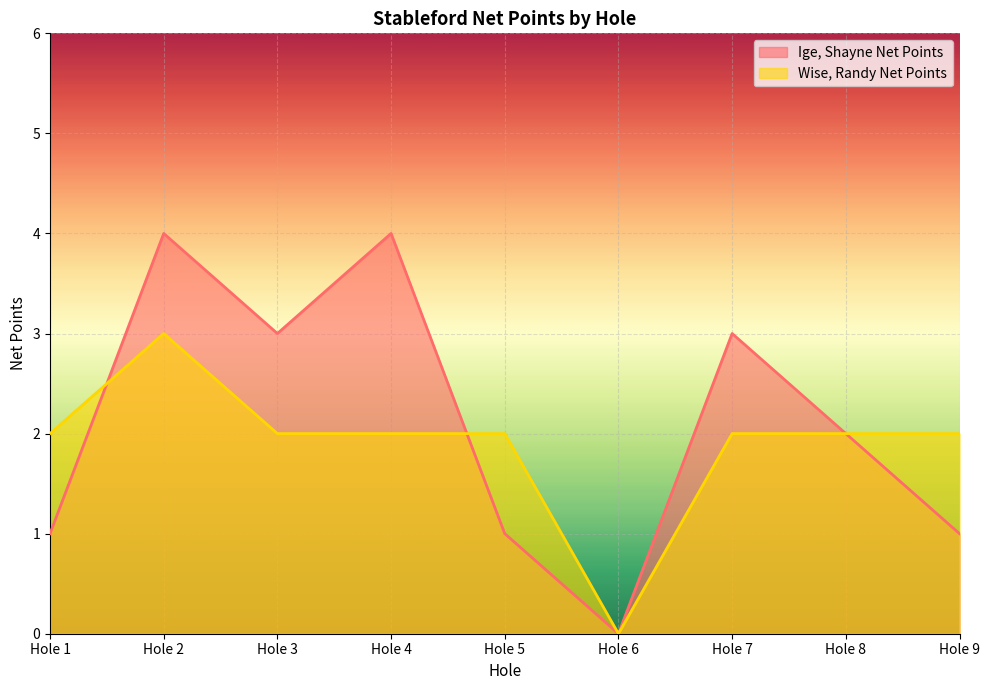

How many positive values does the Ige, Shayne Net Points series have?

8